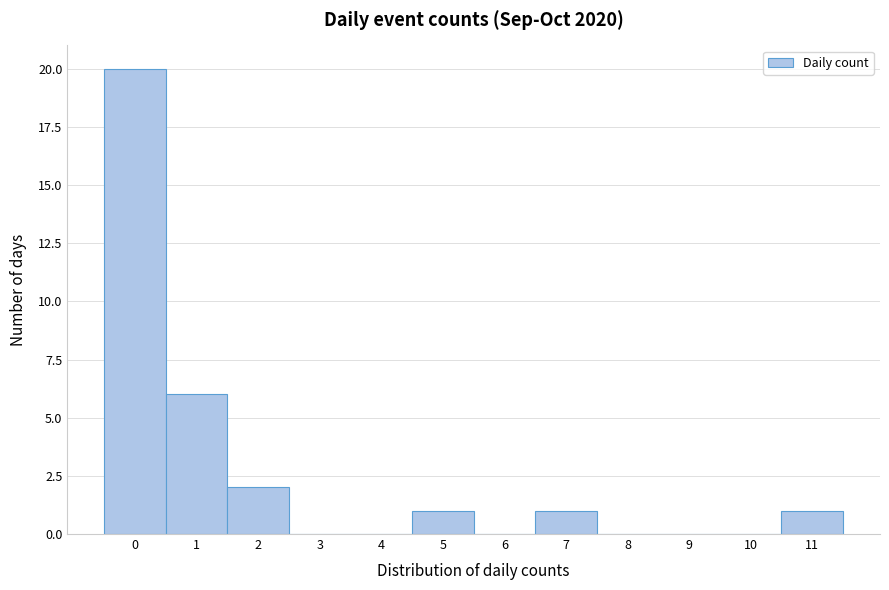

How tall is the bar that spans 1.5 to 2.5 on the x-axis? The values are not printed on the chart, so give them approximately, as read against the axis.

2